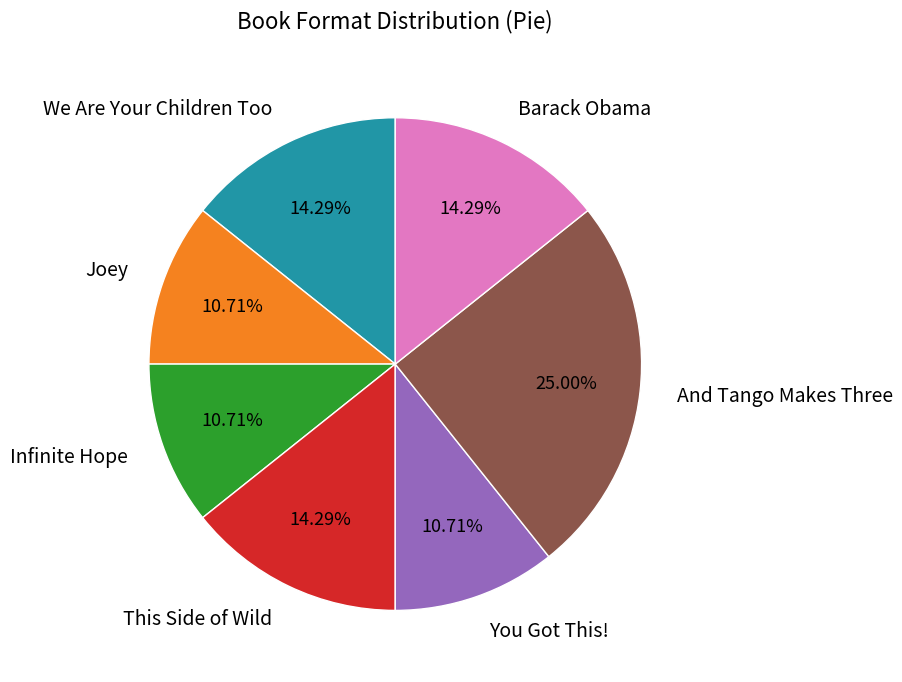

Is there a majority slice in this chart?

No